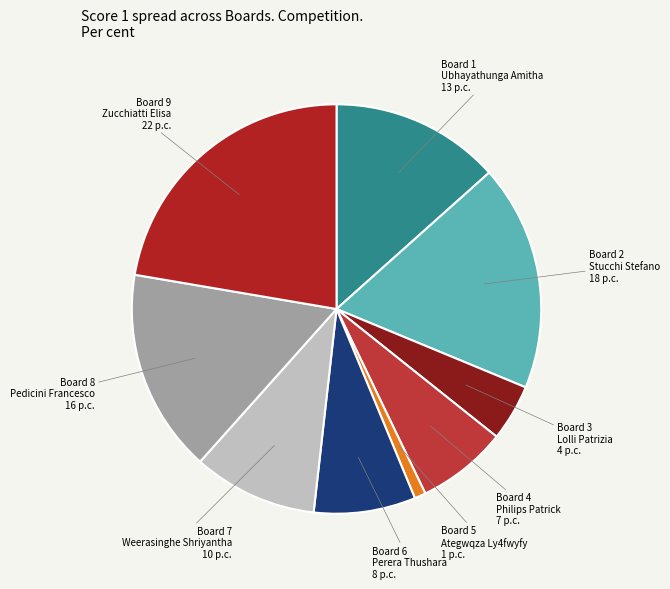

Does any single category account for the majority?

No